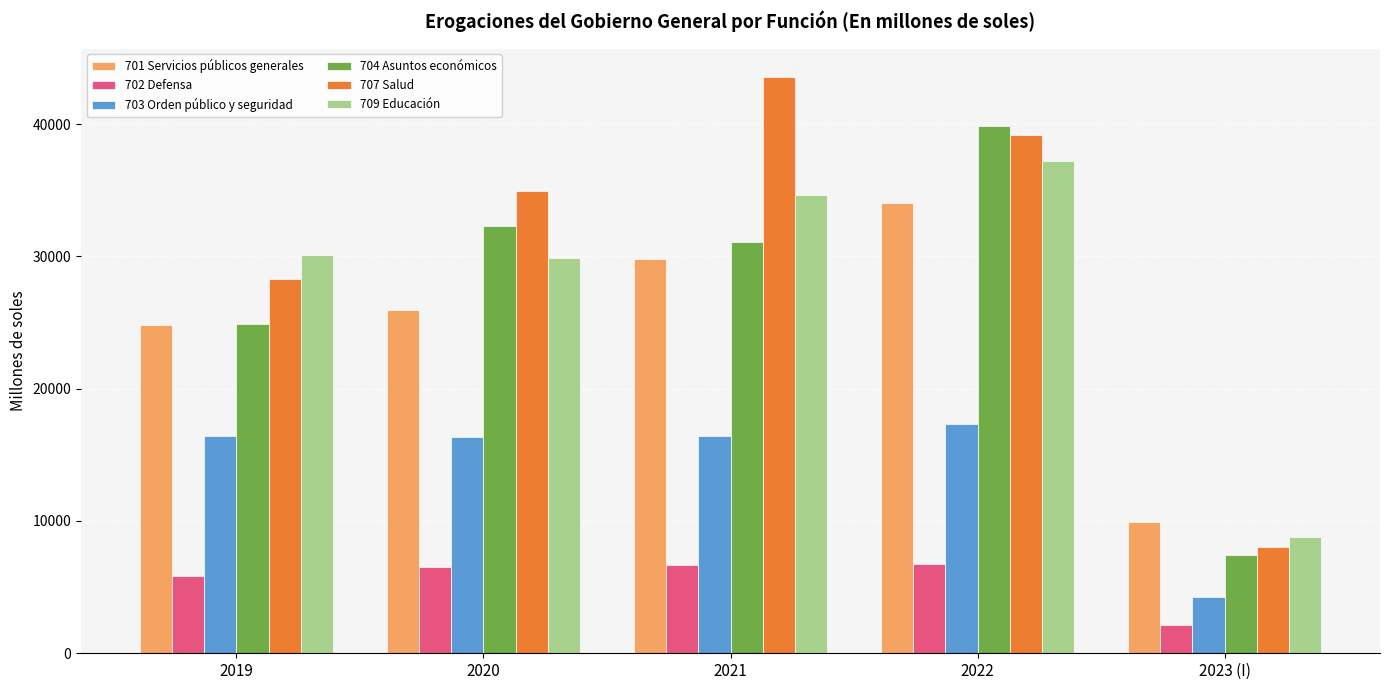

Is the value of 702 Defensa at 2023 (I) greater than the value of 703 Orden público y seguridad at 2020?

No